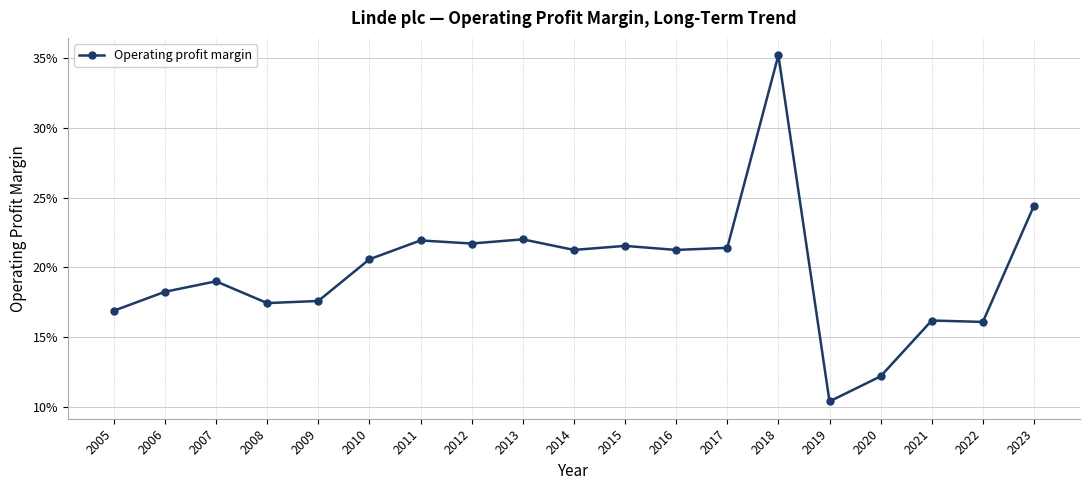

Reading right to left, what are all the values shown in this chart?

0.2	0.2	0.2	0.1	0.1	0.4	0.2	0.2	0.2	0.2	0.2	0.2	0.2	0.2	0.2	0.2	0.2	0.2	0.2